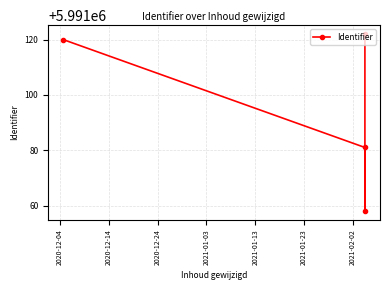

Reading left to right, what are all the values shown in this chart?

5991120	5991081	5991058	5991122